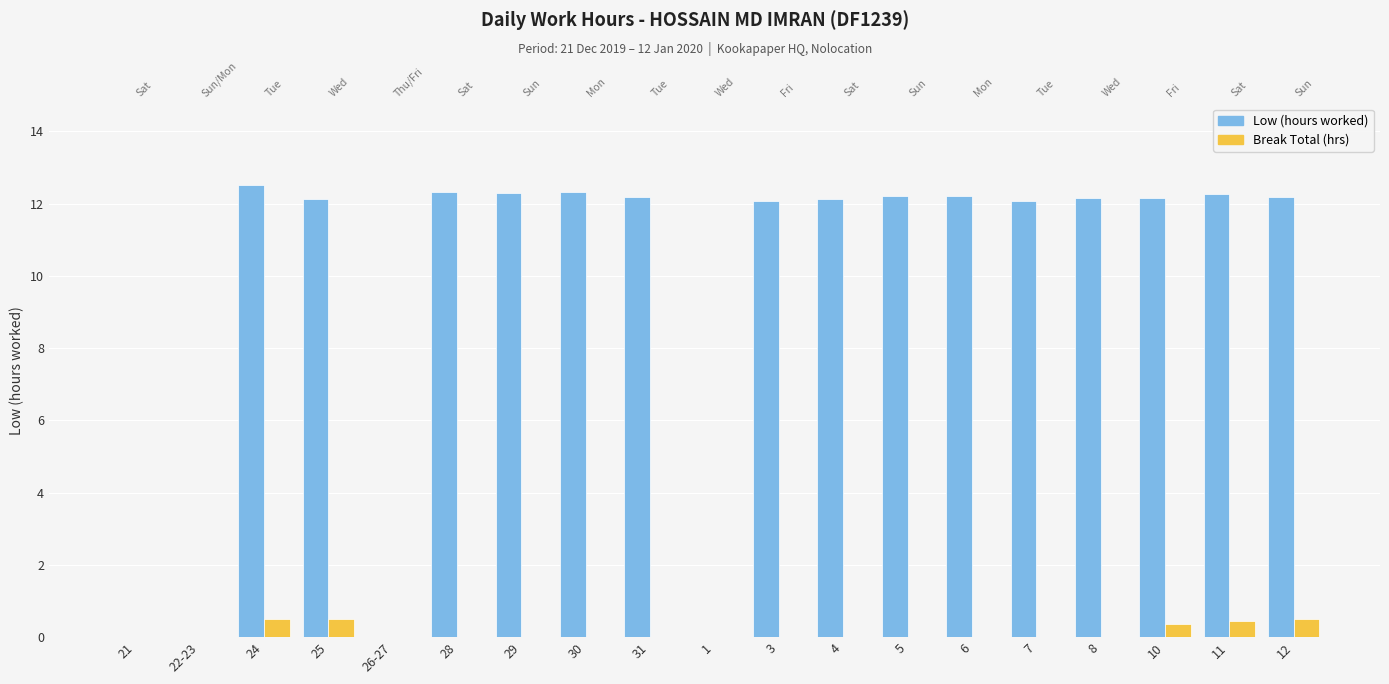

Is the value of Break Total (hrs) at 4 greater than the value of Low (hours worked) at 21?

No